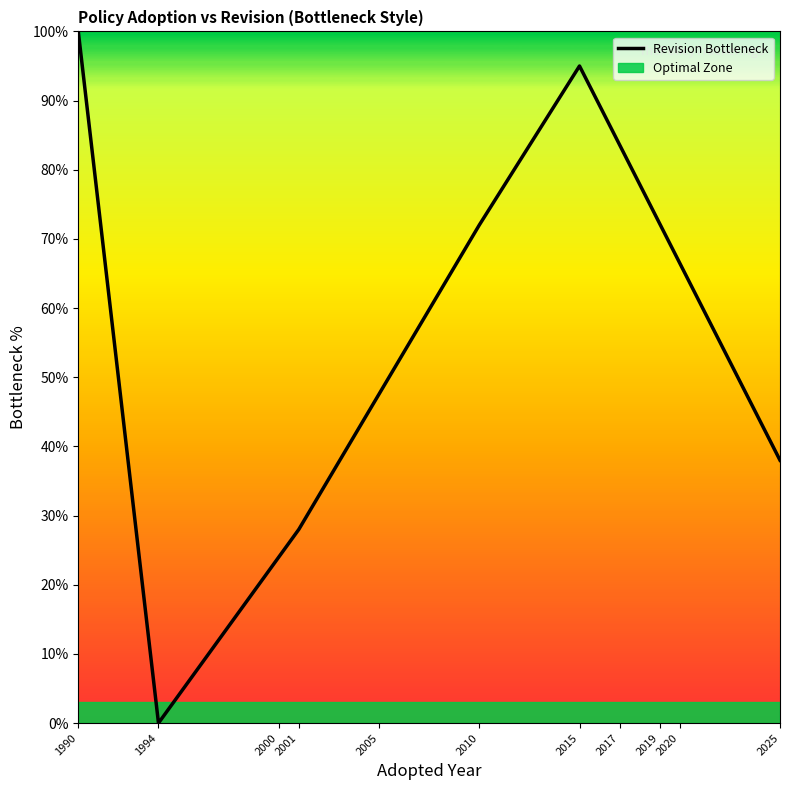

How many values are below 72?

3